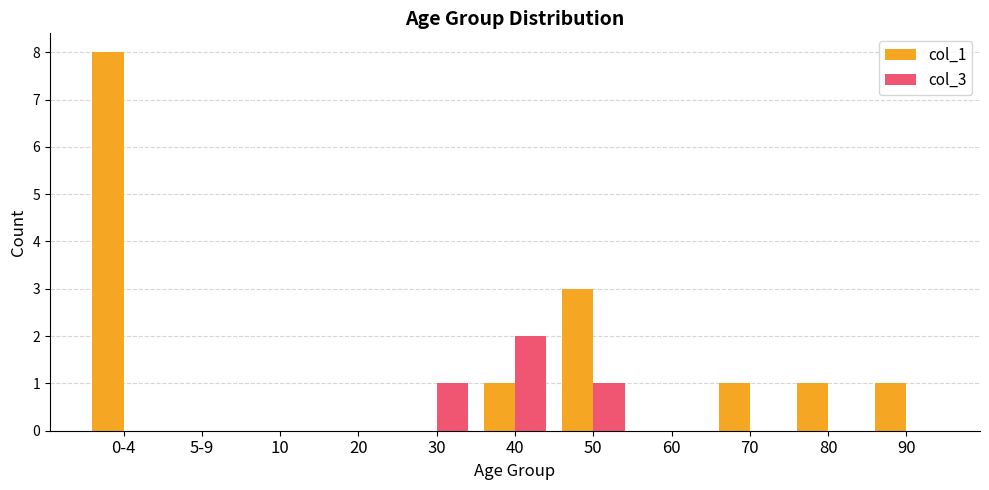

Which series has the largest total across all categories?

col_1